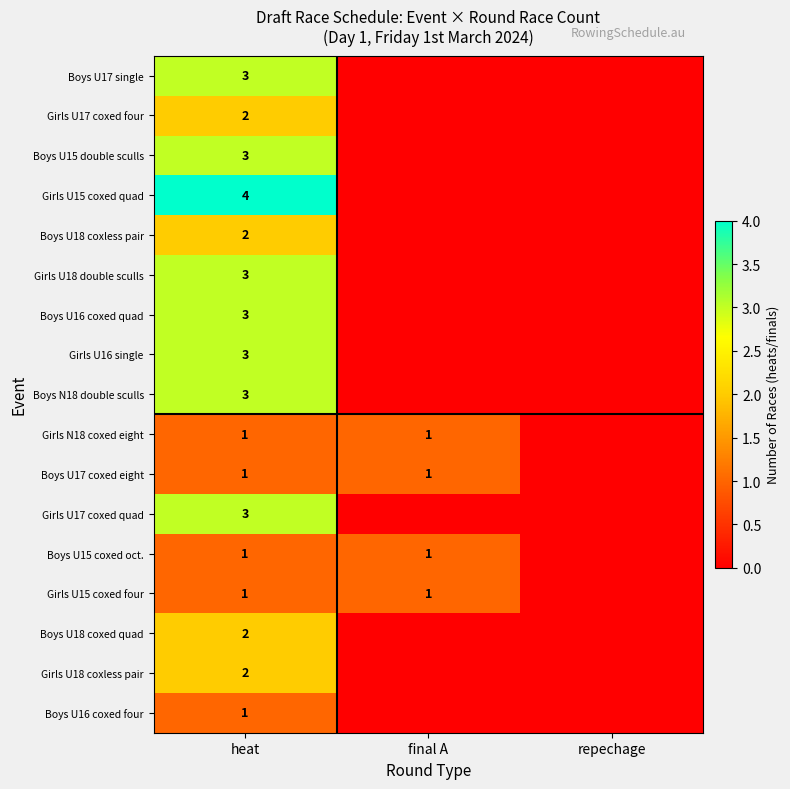

The Girls U18 double sculls series shows 3 at heat. True or false?

True